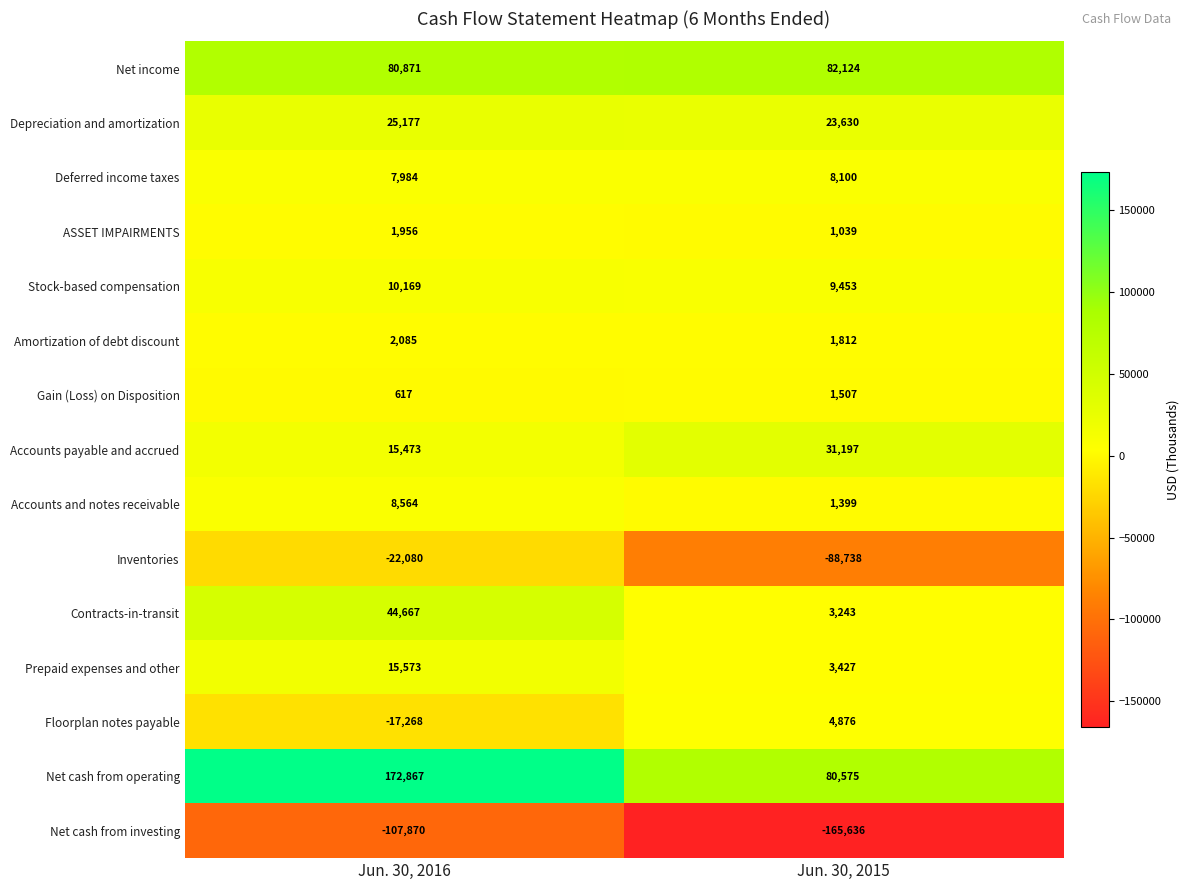

Is it true that Prepaid expenses and other equals 5039 at Jun. 30, 2015?

False